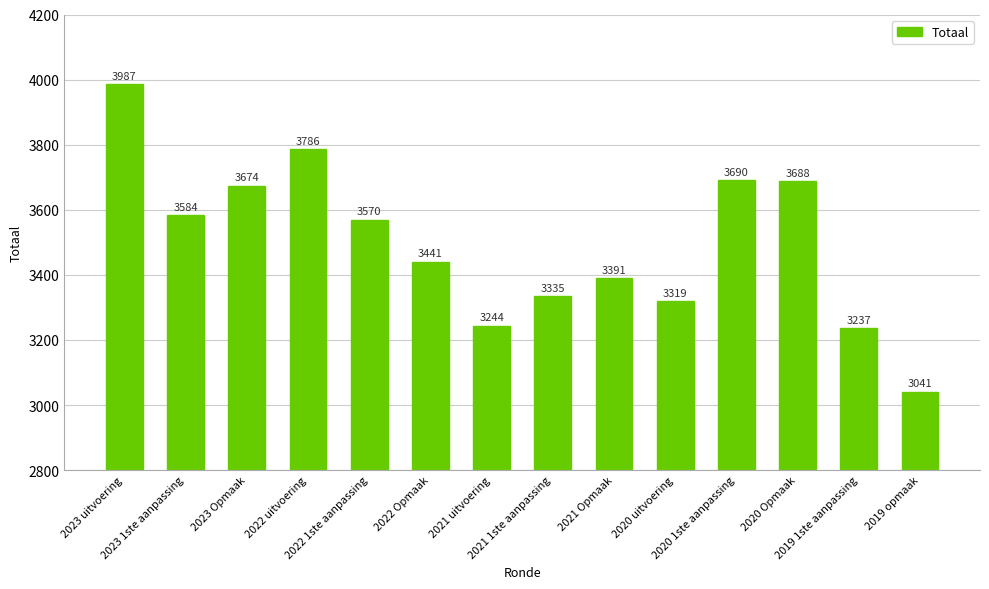

List the labels in order of value, largest first.

2023 uitvoering, 2022 uitvoering, 2020 1ste aanpassing, 2020 Opmaak, 2023 Opmaak, 2023 1ste aanpassing, 2022 1ste aanpassing, 2022 Opmaak, 2021 Opmaak, 2021 1ste aanpassing, 2020 uitvoering, 2021 uitvoering, 2019 1ste aanpassing, 2019 opmaak